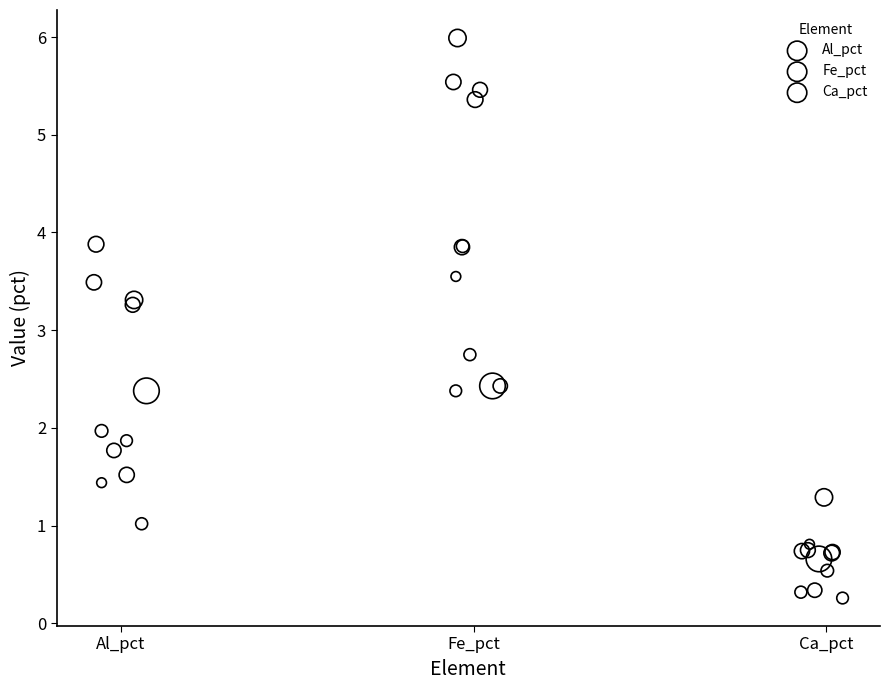

Which series has the largest Y range (max minus min)?

Fe_pct